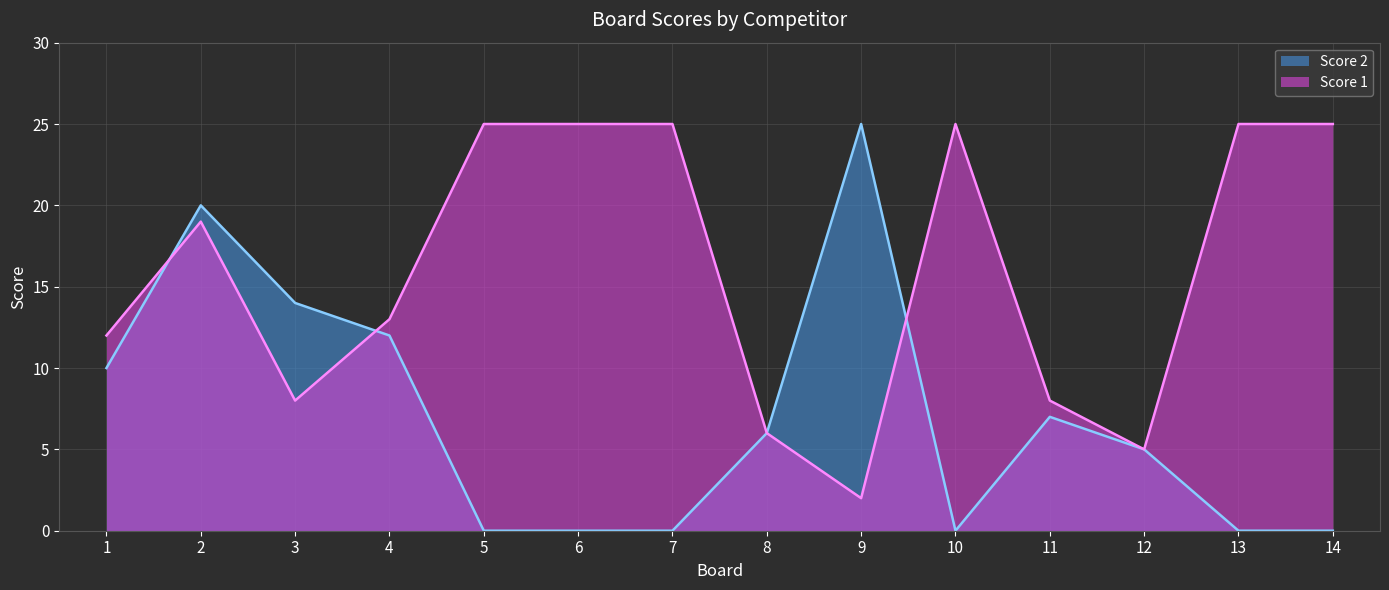

At which category does the chart reach its minimum across all series?

5